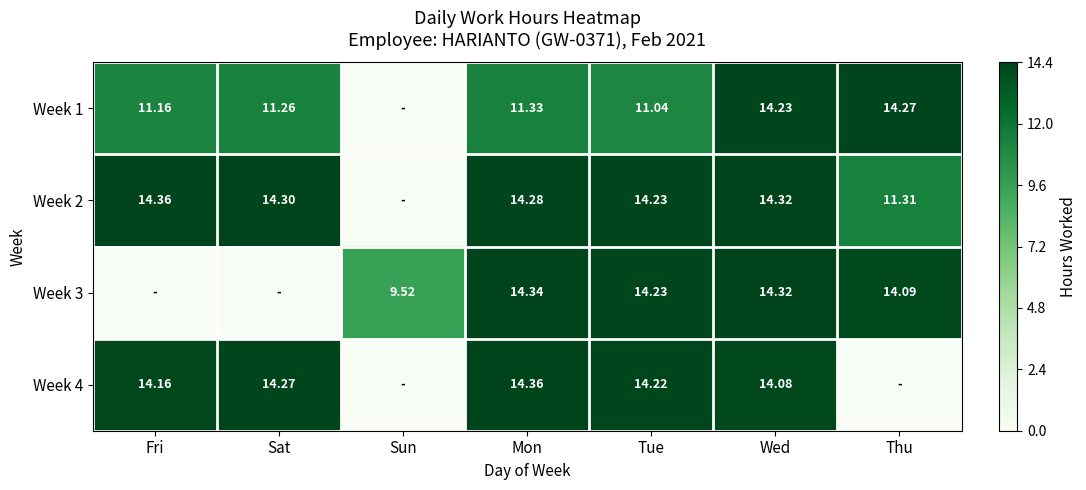

Is the value of Week 1 at Tue greater than the value of Week 4 at Sat?

No